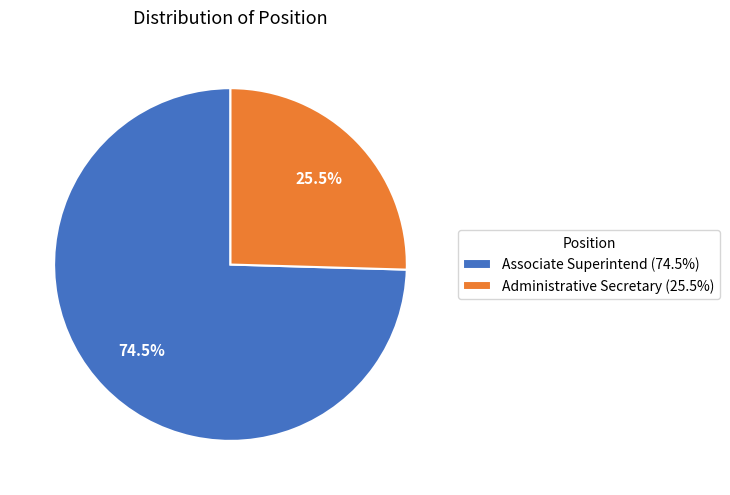

What is the total percentage of Administrative Secretary (25.5%) and Associate Superintend (74.5%)?

100.0%